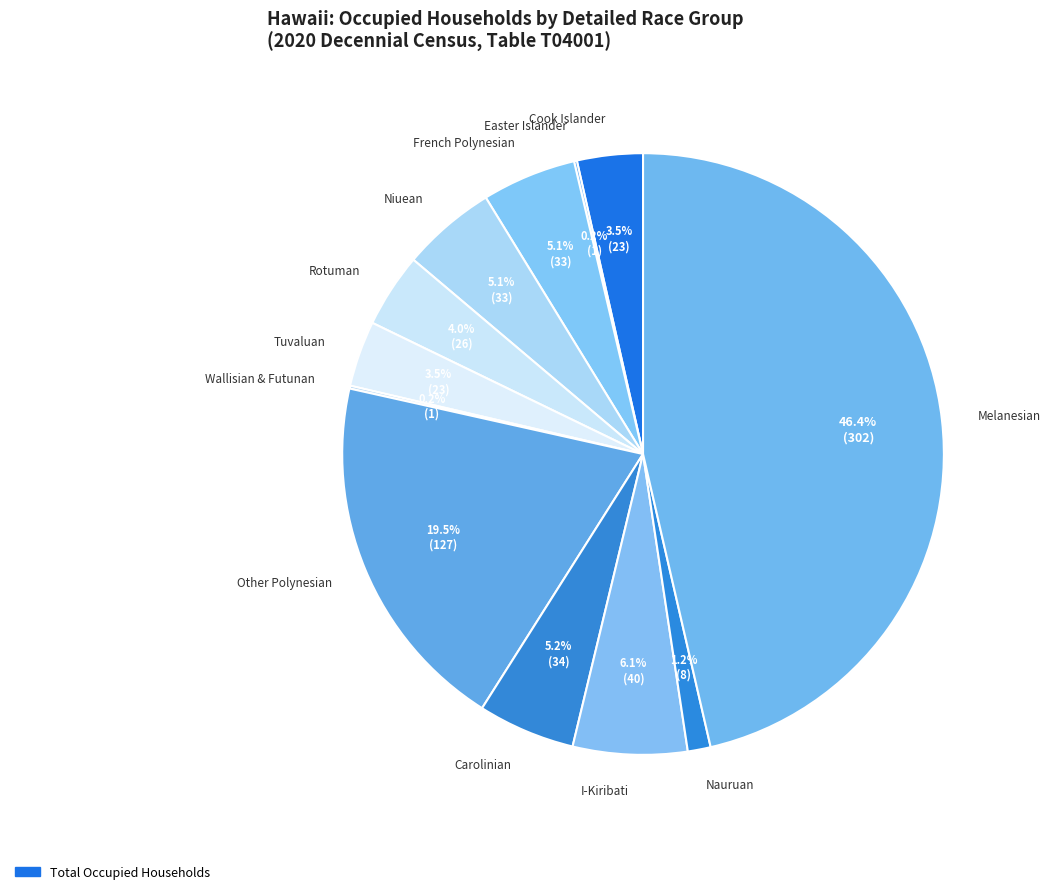

Does any single category account for the majority?

No